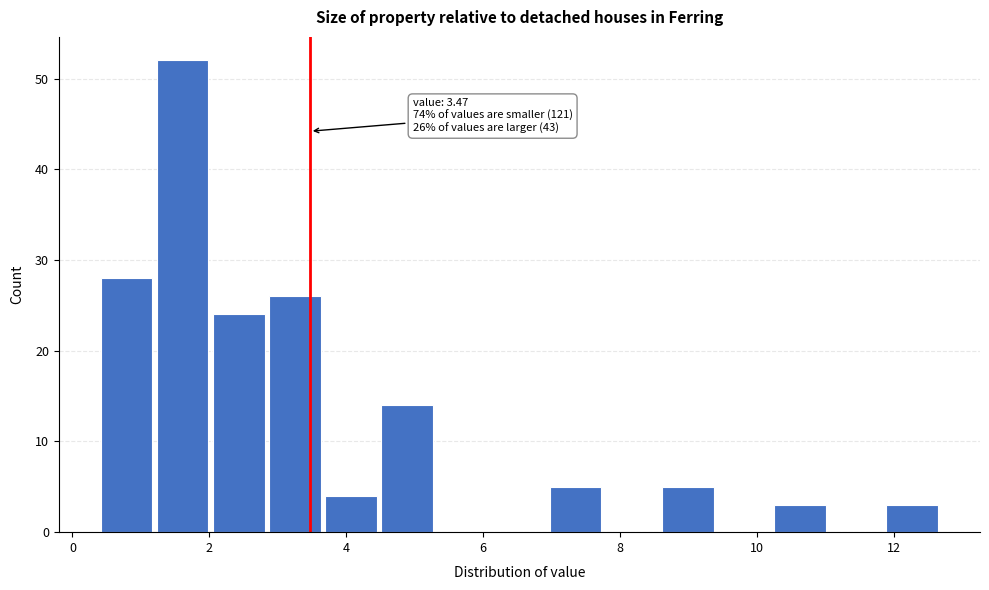

Which range on the x-axis has the tallest bar?

1.20 to 2.02